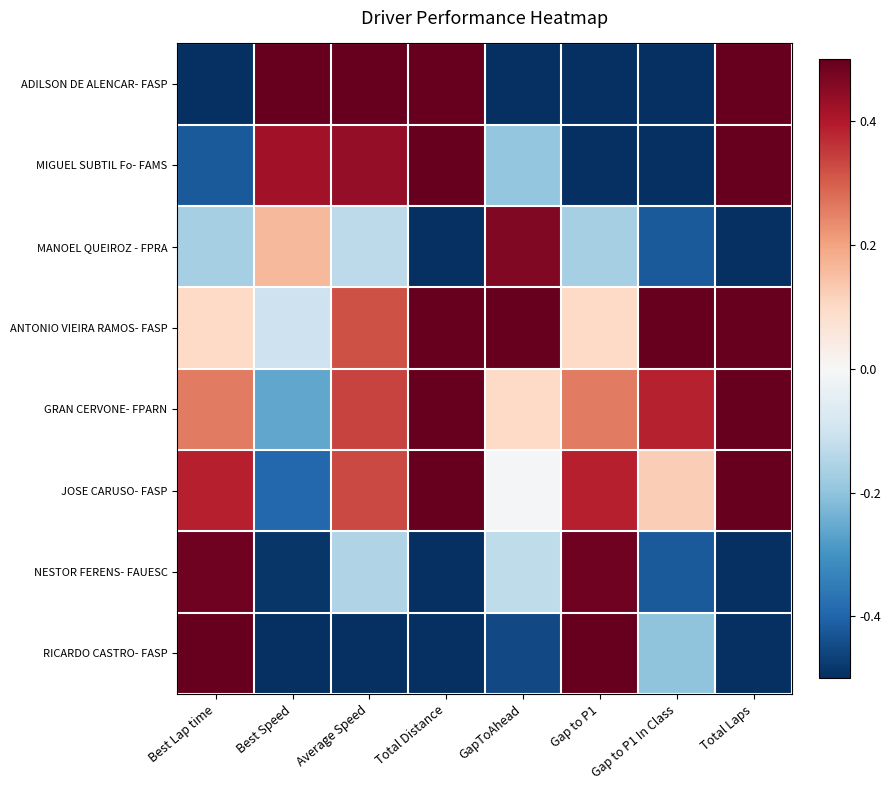

What is the total value across all series at GapToAhead?

-0.2